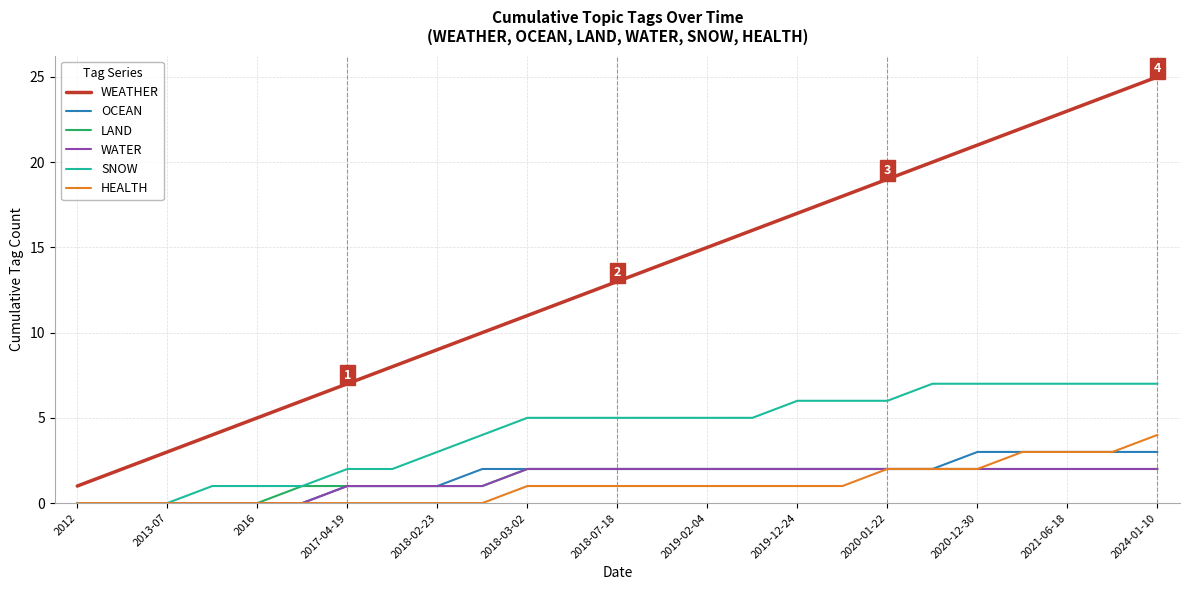

What is the maximum value shown in the chart?

25